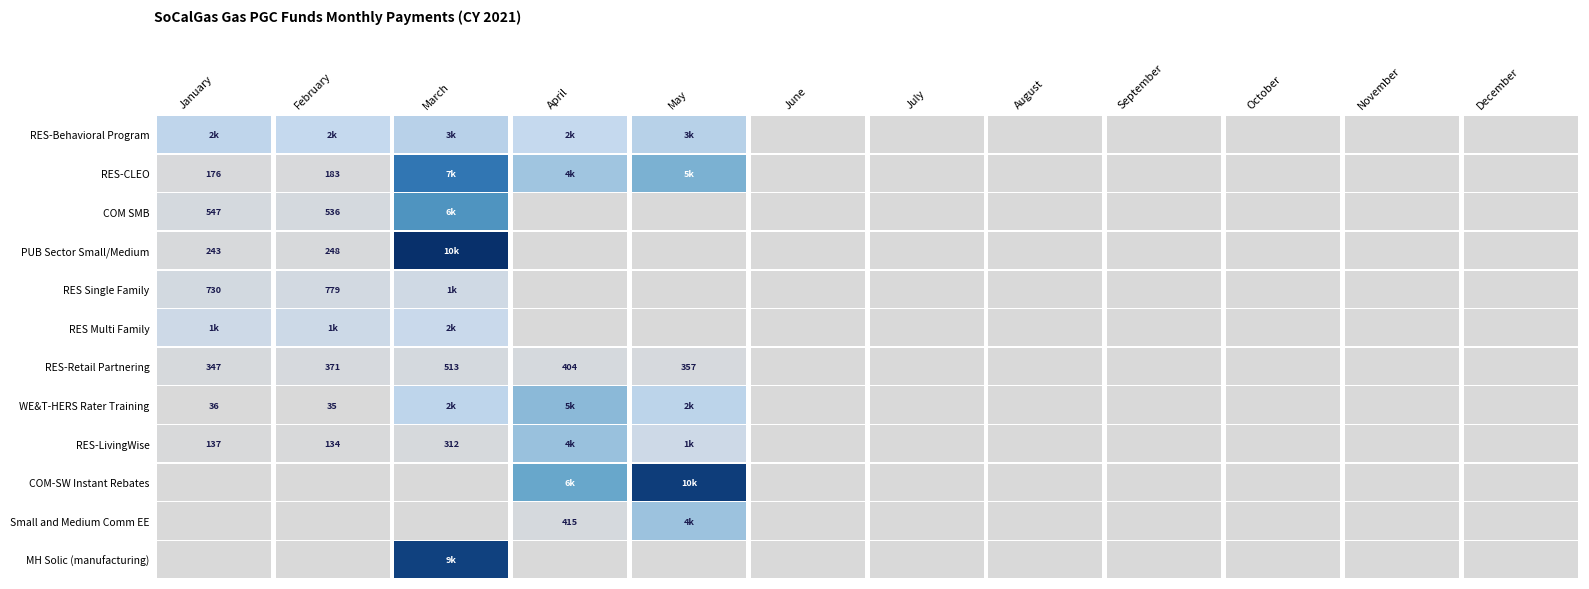

At which category is the sum across all series the highest?

March